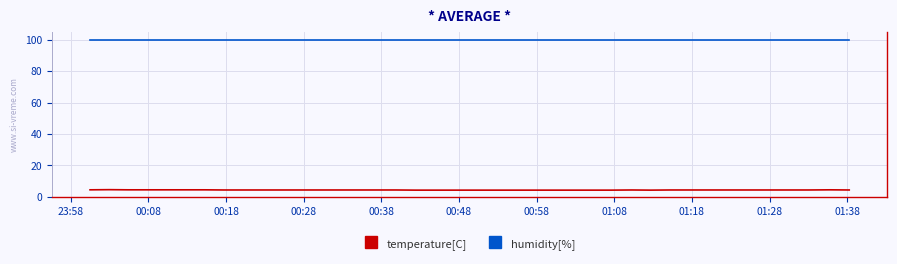

What is the highest value of the temperature[C] series?

4.6